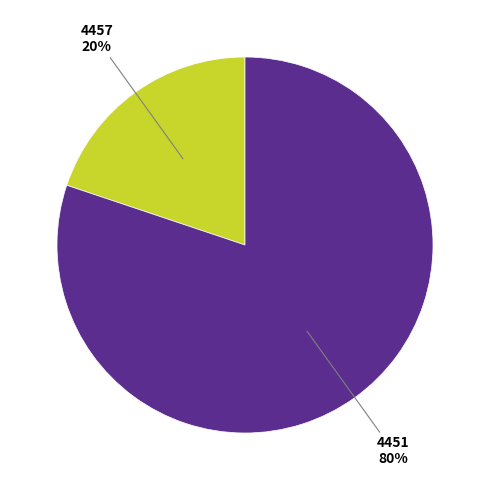

Which category has the smallest portion of the pie?

4457